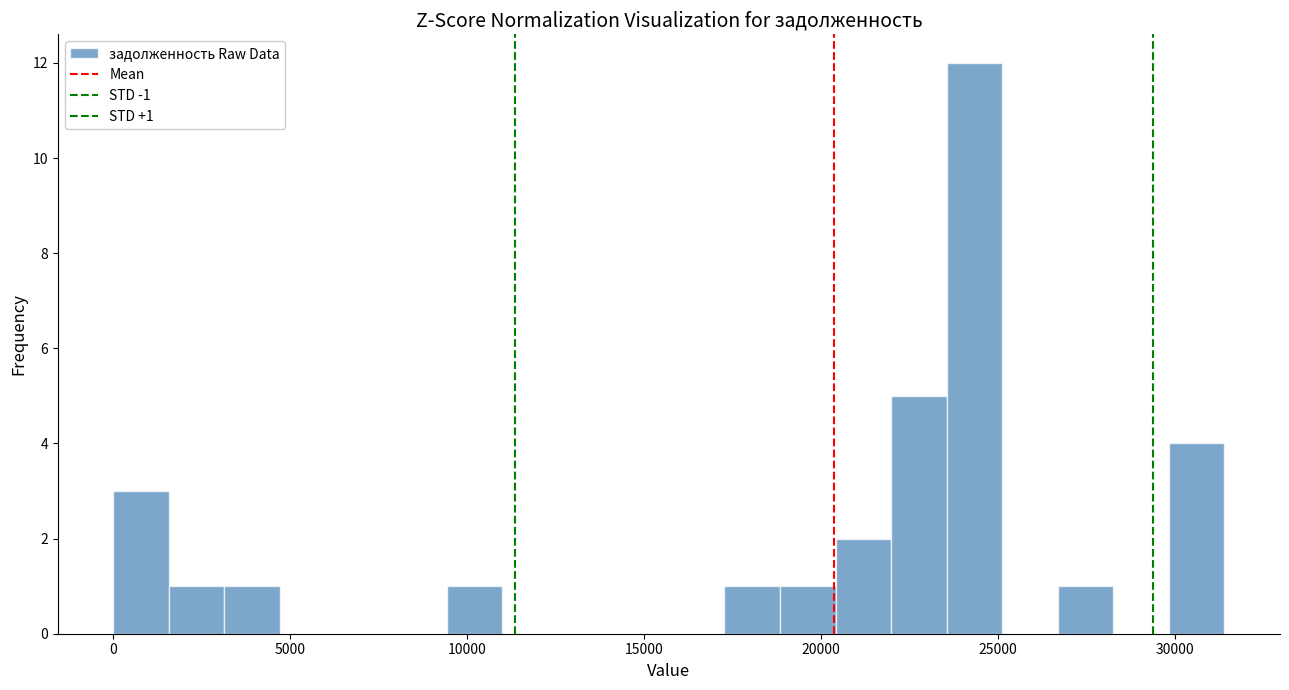

Read against the x-axis, roughly where is the centre of the tallest bar?

24500